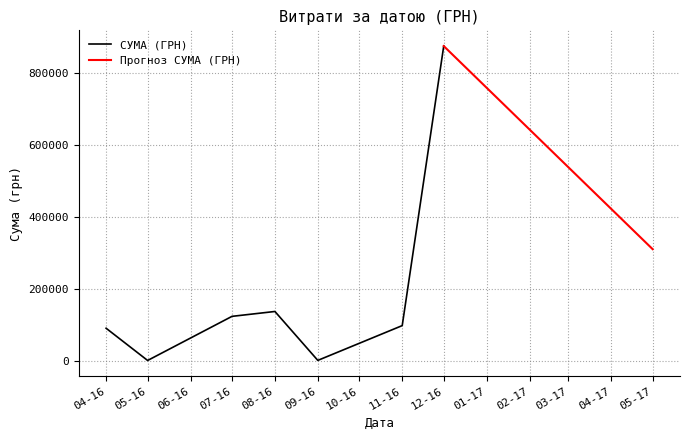

At which label does СУМА (ГРН) reach its peak?

12-16